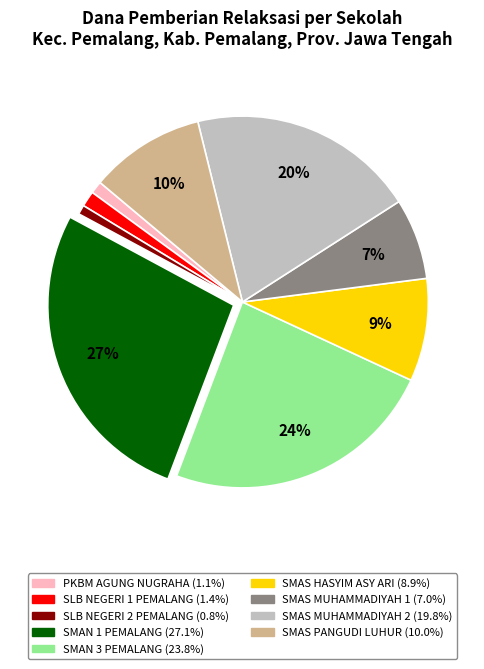

To the nearest percent, what is the average slice percentage?

11%